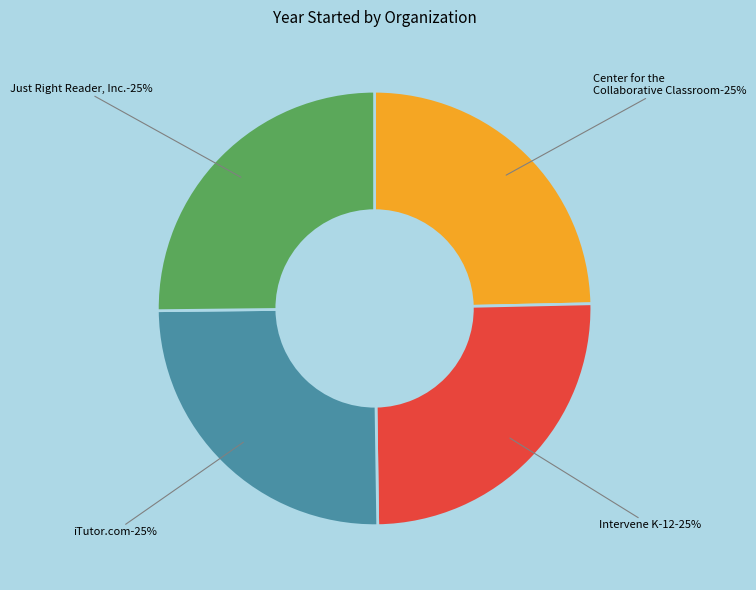

Which category has the biggest portion of the pie?

Just Right Reader, Inc.